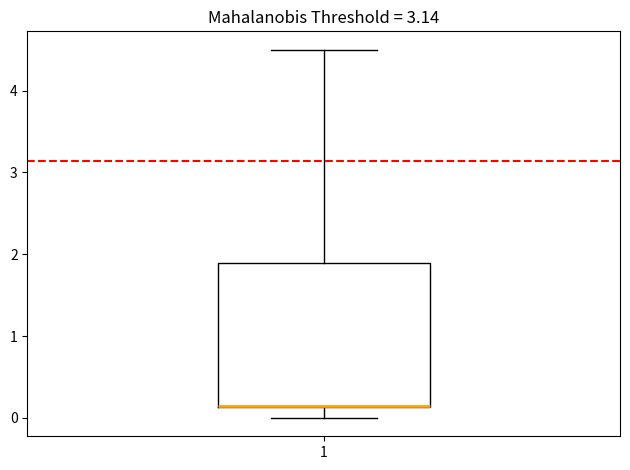

Read this box plot against the y-axis: the position of the median line, the range covered by the box, and the ends of both whiskers. The values are not printed on the chart, so give them approximately, as read against the axis.

median 0.1 (drawn on the box's lower edge), box 0.1 to 1.9, whiskers 0.0 to 4.5